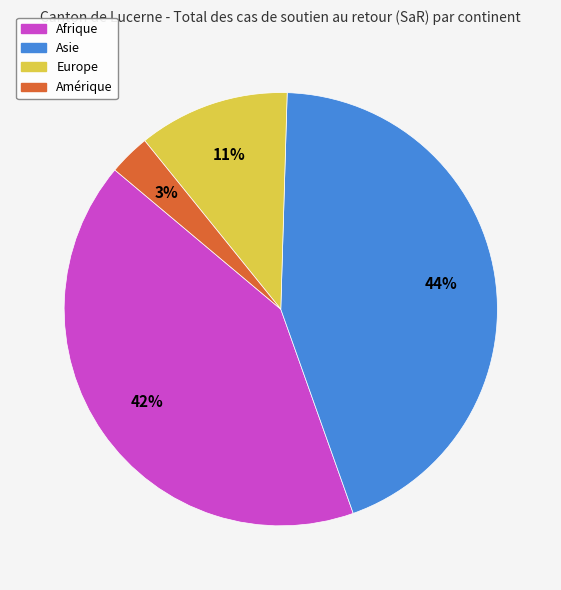

How many segments does this pie chart have?

4